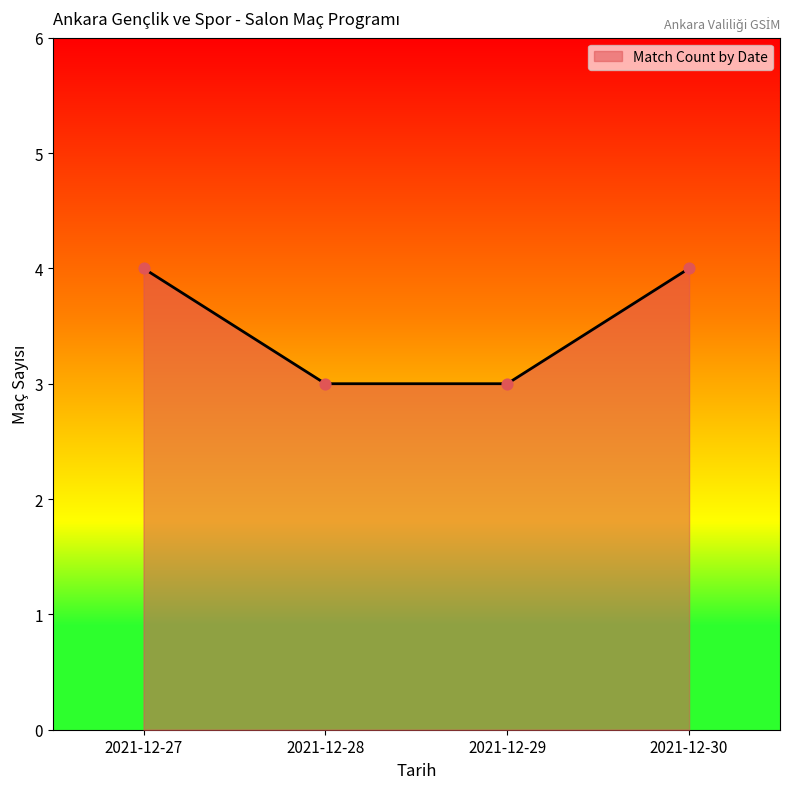

What is the change in value from 2021-12-28 to 2021-12-30?

+1